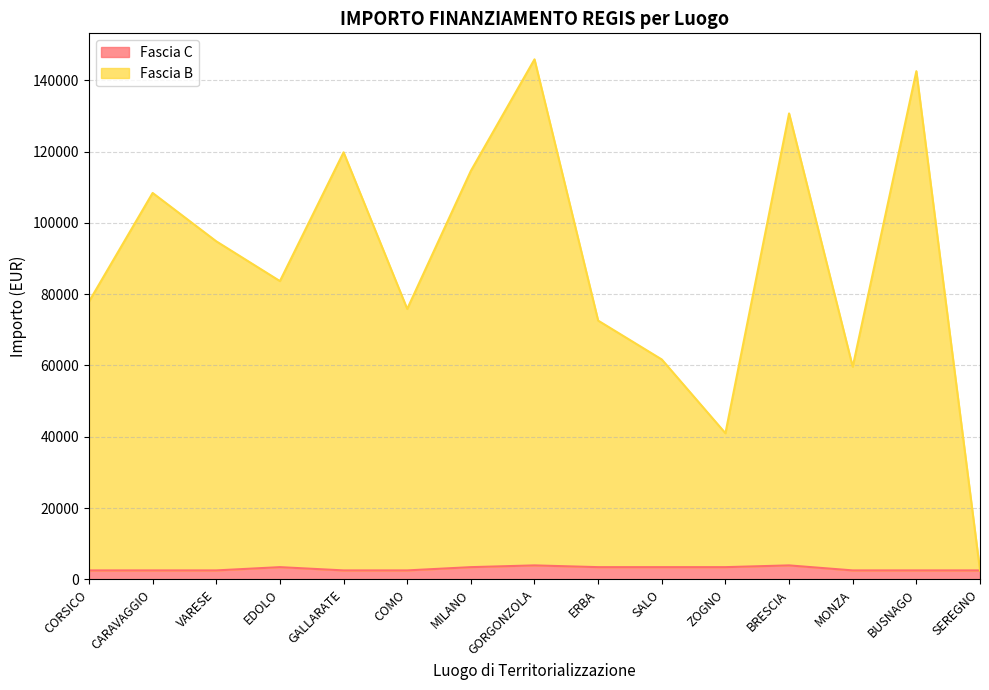

What are all the series names shown in the legend?

Fascia C, Fascia B